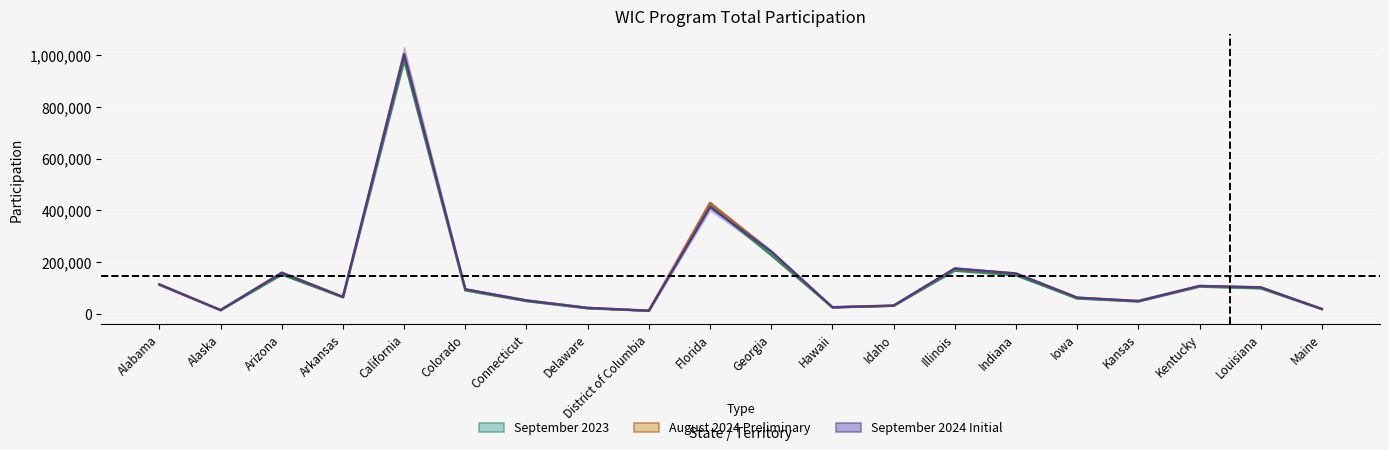

Rank the categories by September 2024 Initial value from lowest to highest.

District of Columbia, Alaska, Maine, Delaware, Hawaii, Idaho, Kansas, Connecticut, Iowa, Arkansas, Colorado, Louisiana, Kentucky, Alabama, Indiana, Arizona, Illinois, Georgia, Florida, California